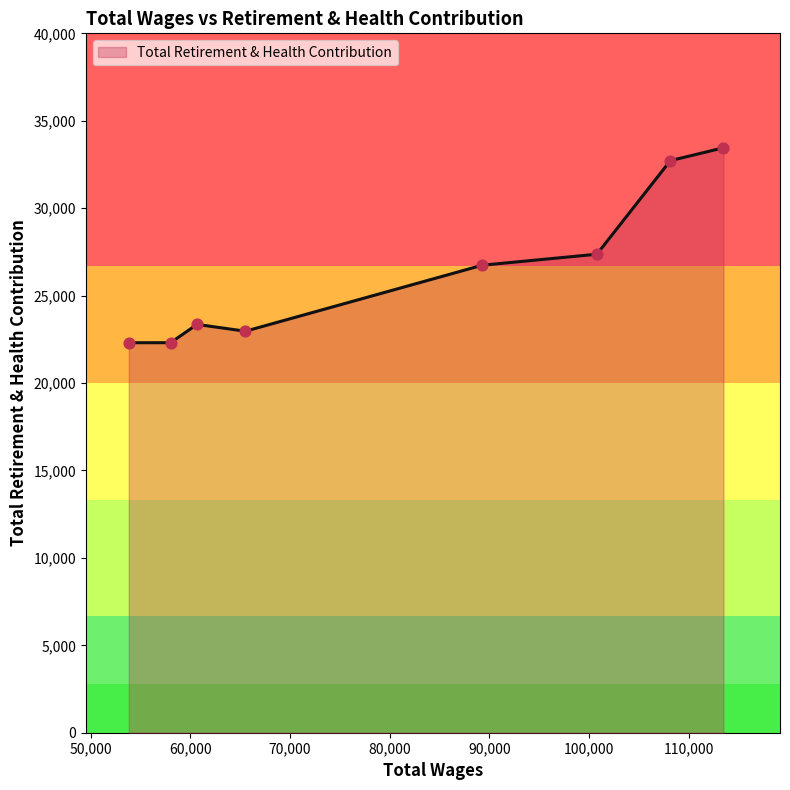

What is the smallest value displayed?

22305